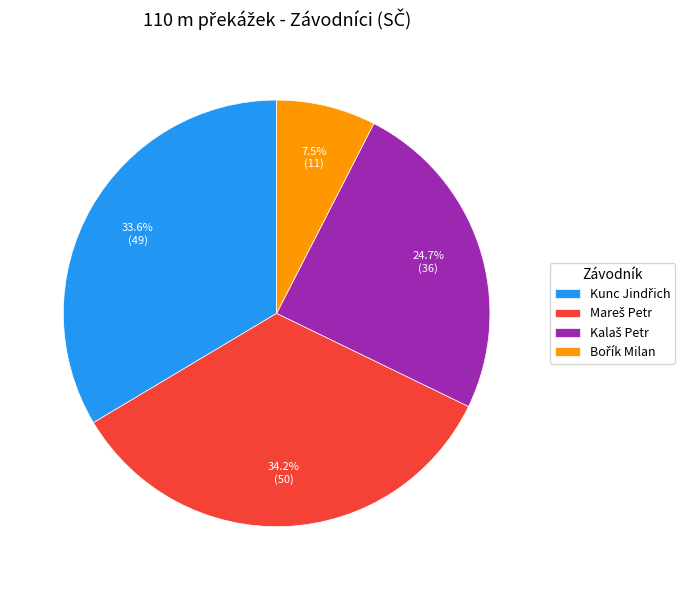

Is there any slice that represents more than half of the pie?

No